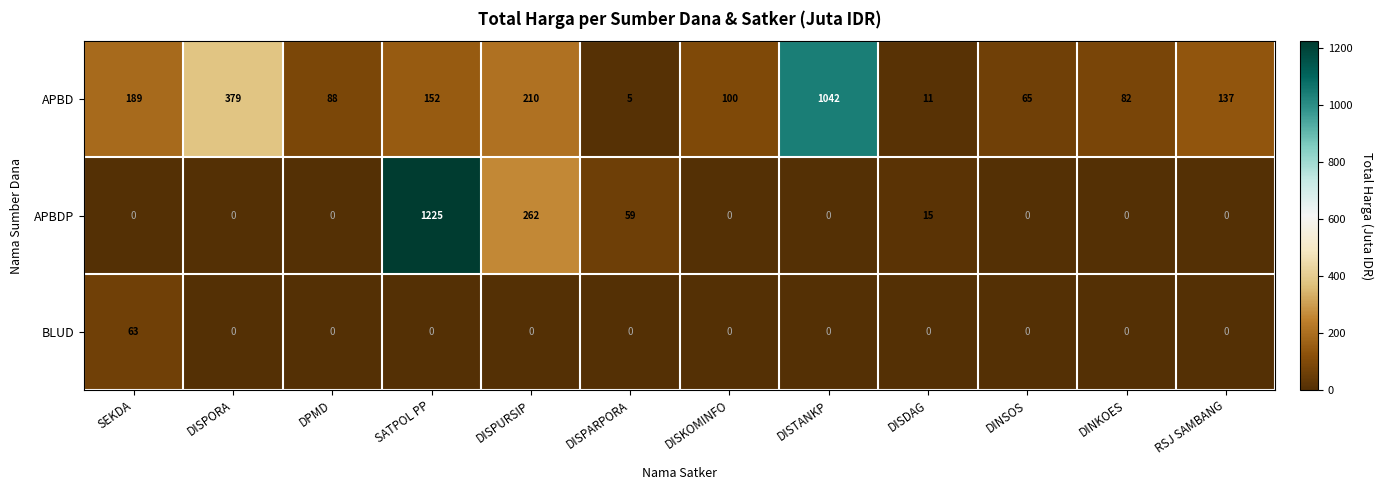

Which series has the largest total across all categories?

APBD